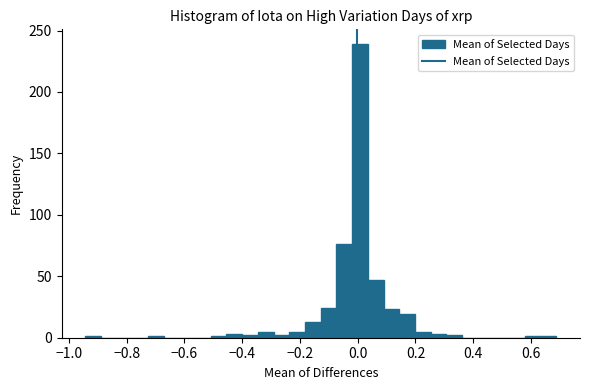

Around what value on the x-axis is the tallest bar? Give the approximate position of its centre, as read against the axis.

0.00